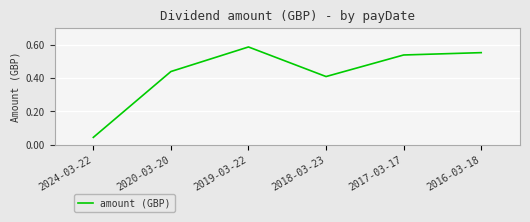

Which category has the highest value across all series?

2019-03-22